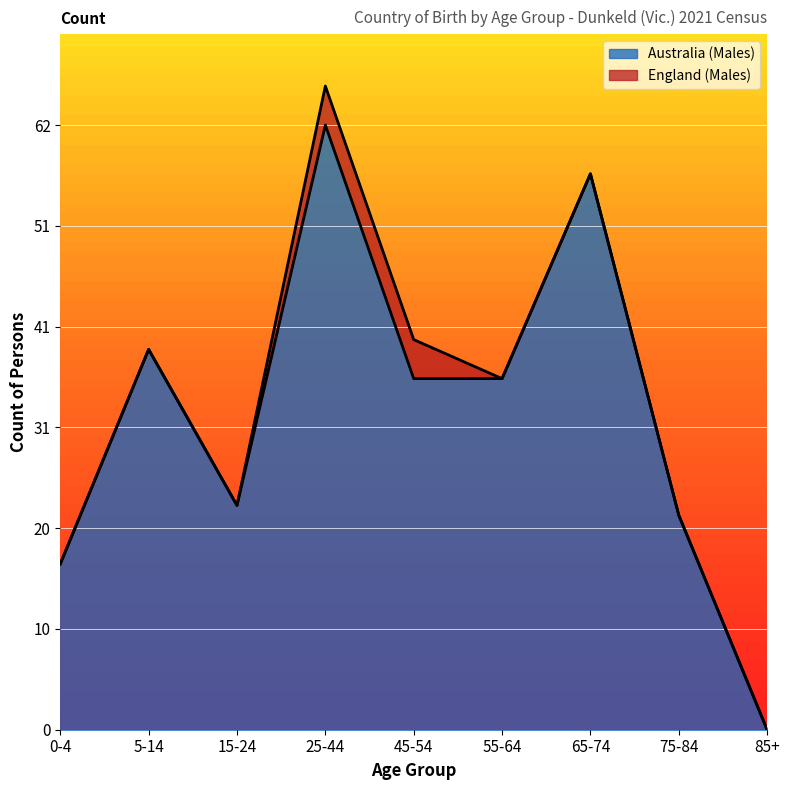

Does the chart display data point markers on the line(s)?

No